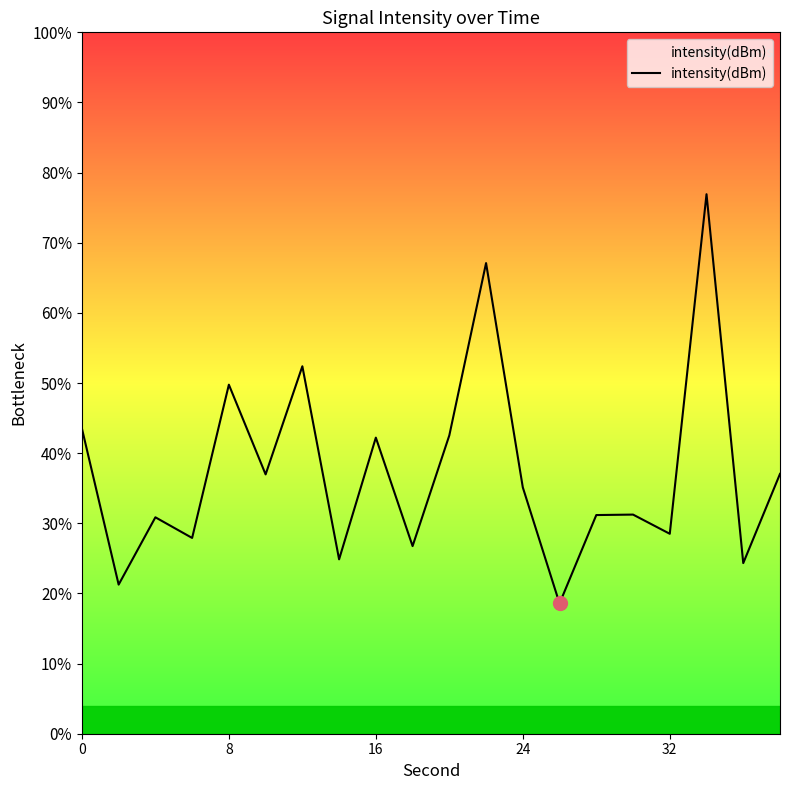

What is the difference between the maximum and minimum values?

58.3